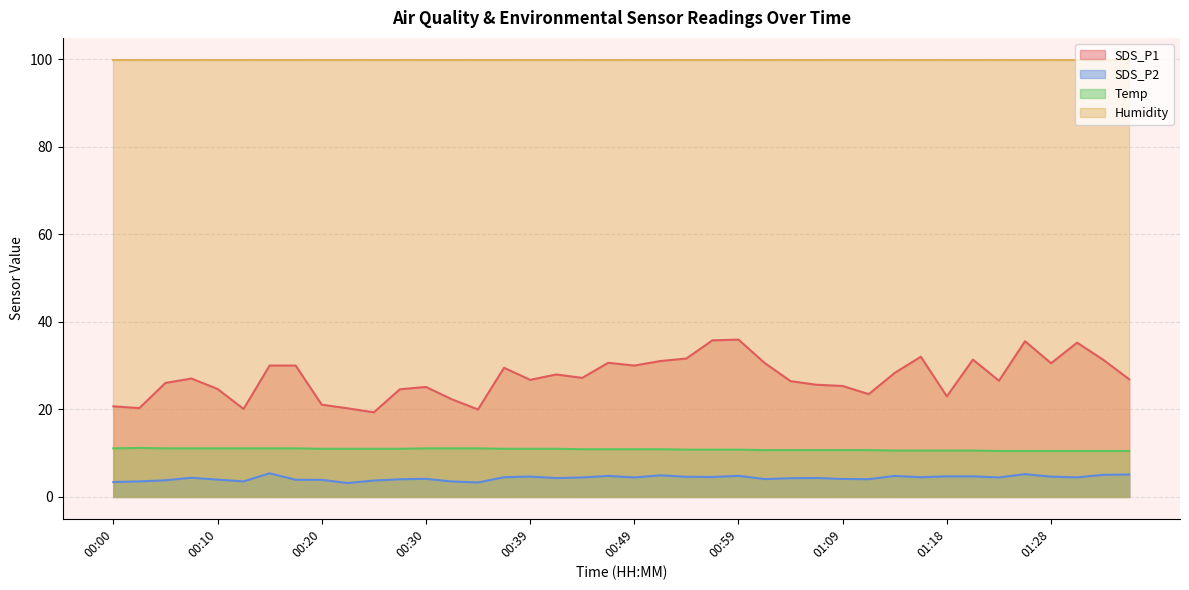

List the series in order of their peak value, lowest first.

SDS_P2, Temp, SDS_P1, Humidity